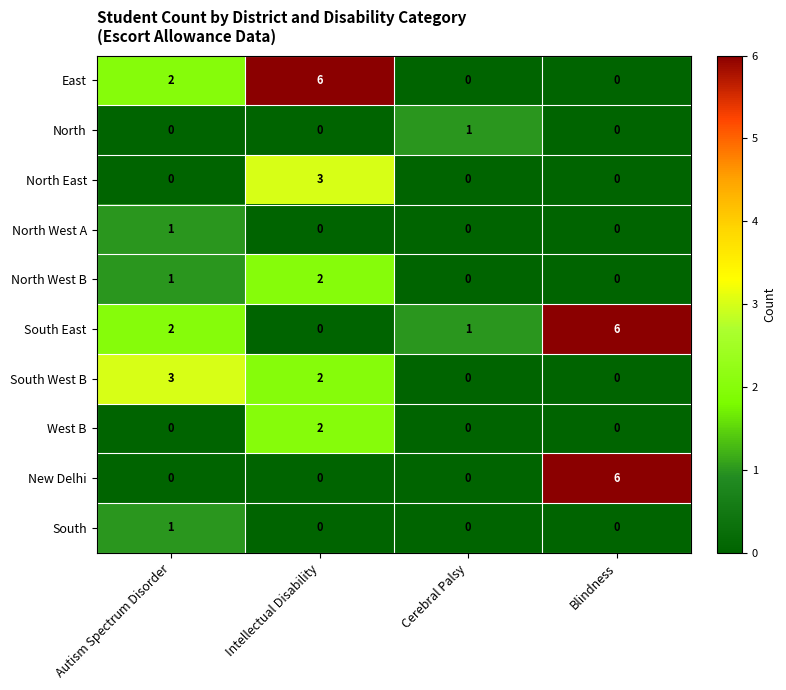

Is the value of East at Intellectual Disability greater than the value of South at Blindness?

Yes